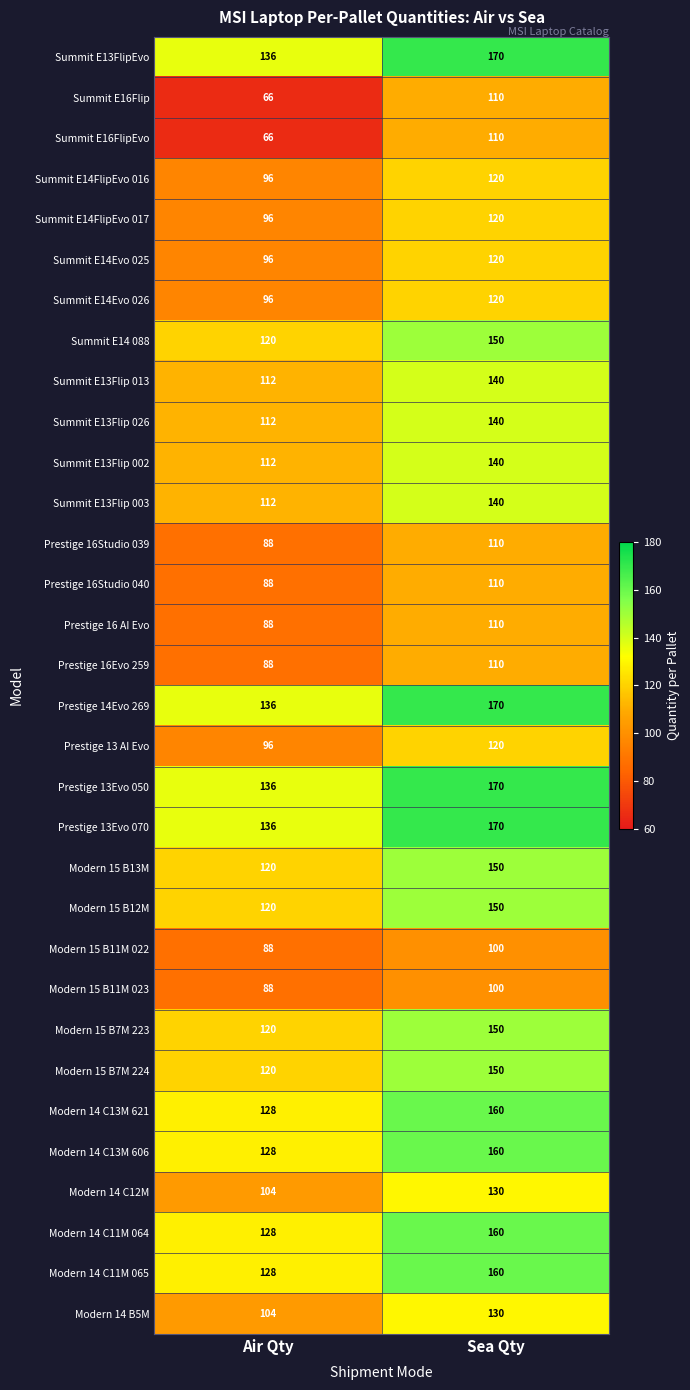

What is the approximate value of Summit E13Flip 013 at Sea Qty?

140